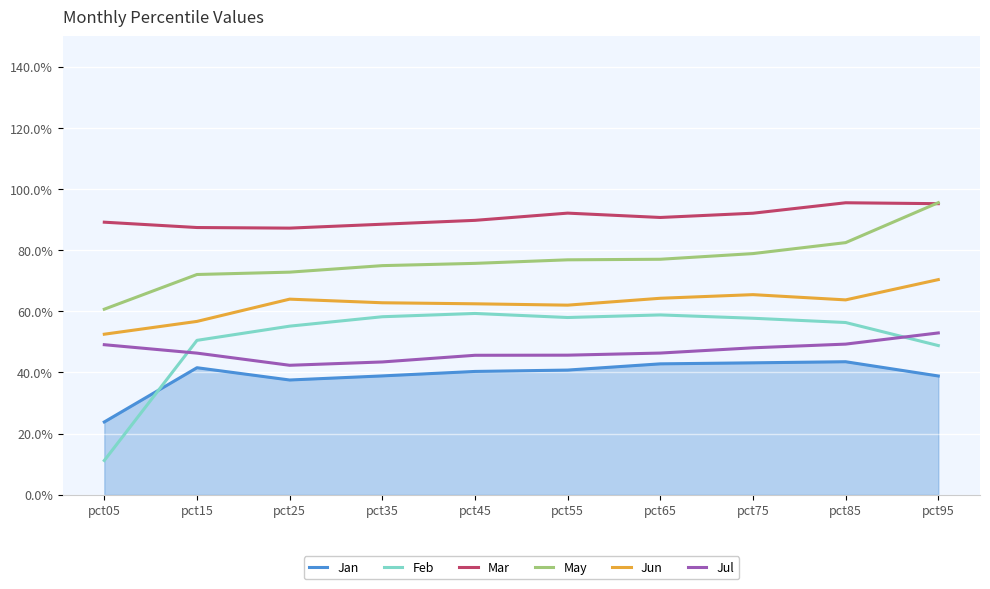

True or false: Jun has a value of 0.7 at pct75.

True